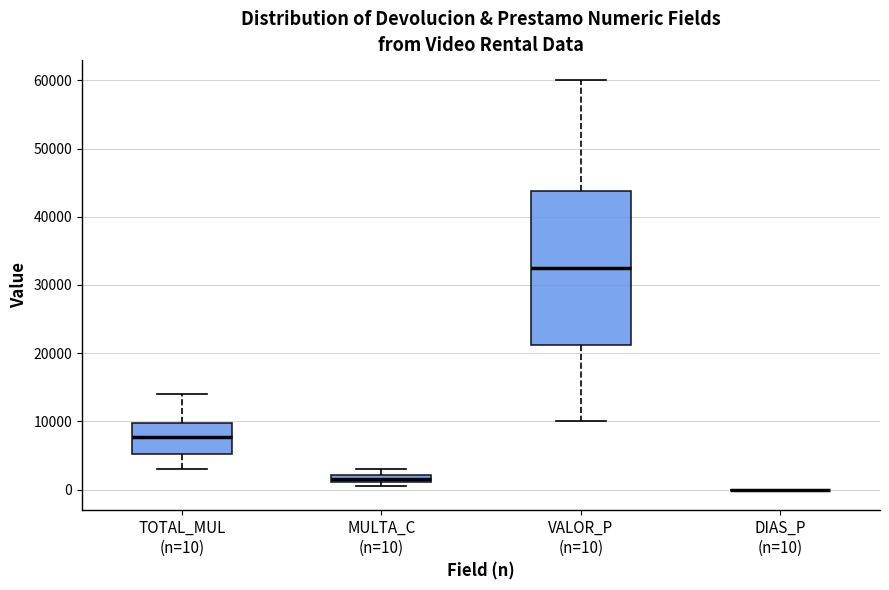

Where is the upper edge of the box for TOTAL_MUL (n=10) on the y-axis? The values are not printed on the chart, so give them approximately, as read against the axis.

10000